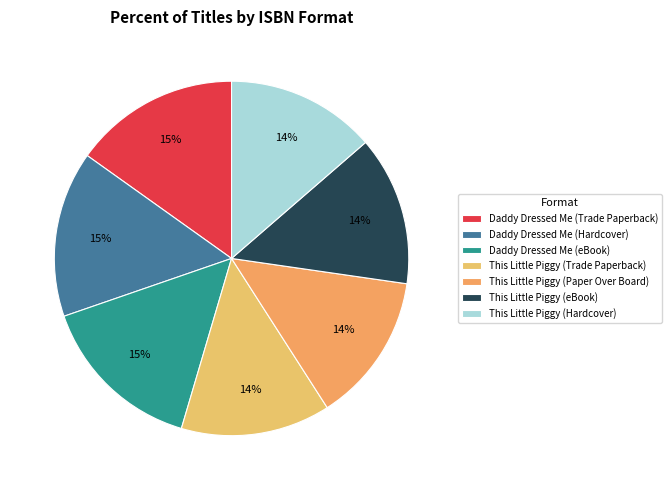

How many slices are in this pie chart?

7